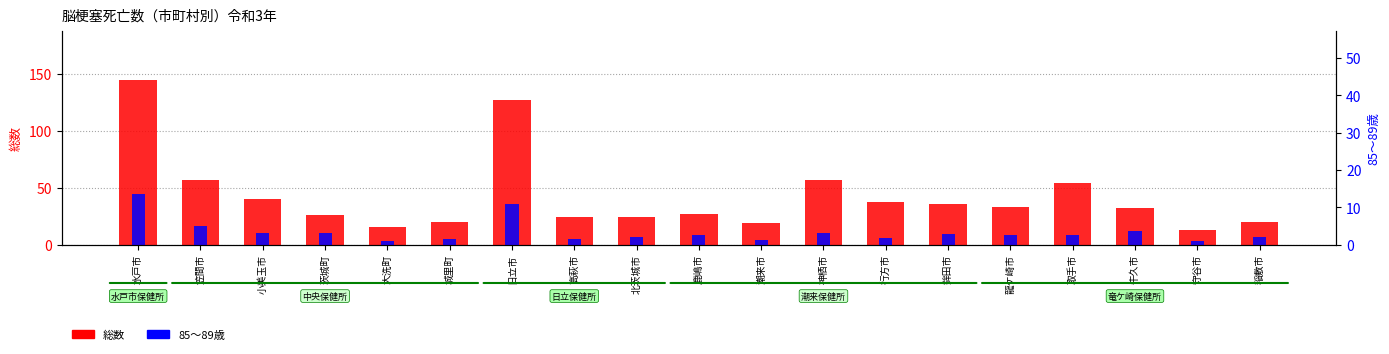

Read the 総数 value at 稲敷市, to the nearest 5.

20